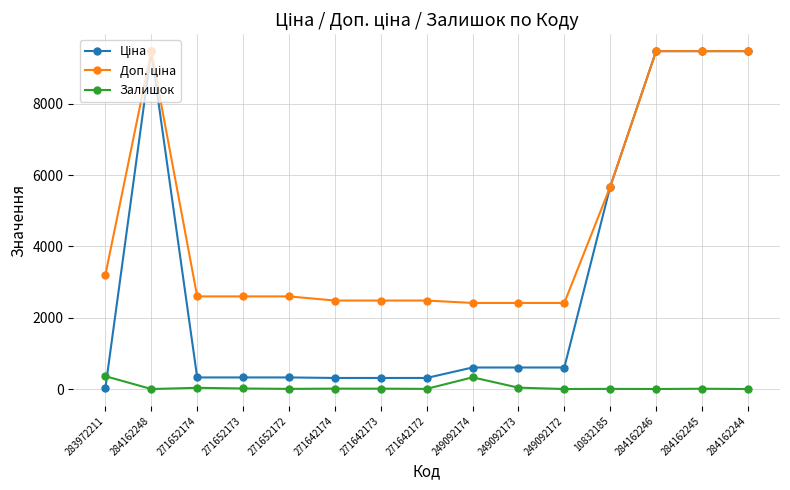

What is the average value of the Залишок series?

54.4